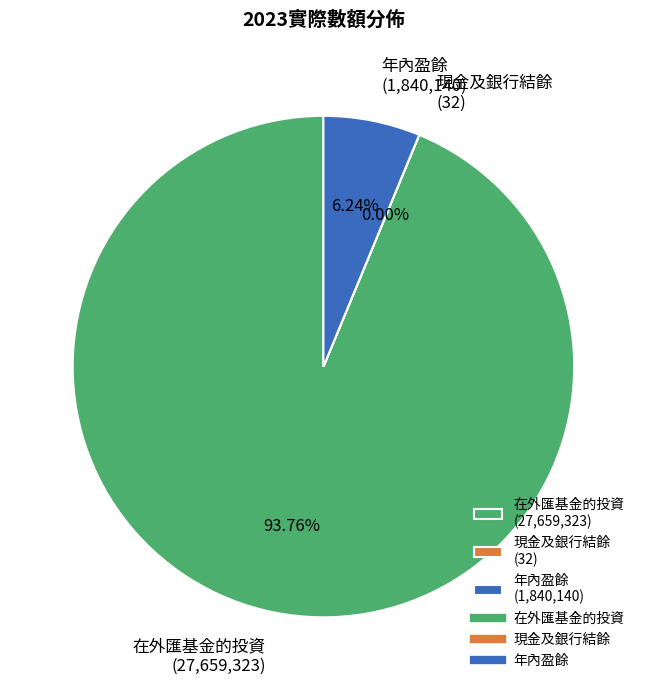

Approximately how many times larger is the value at 在外匯基金的投資 (27,659,323) compared to 年內盈餘 (1,840,140)?

15.0